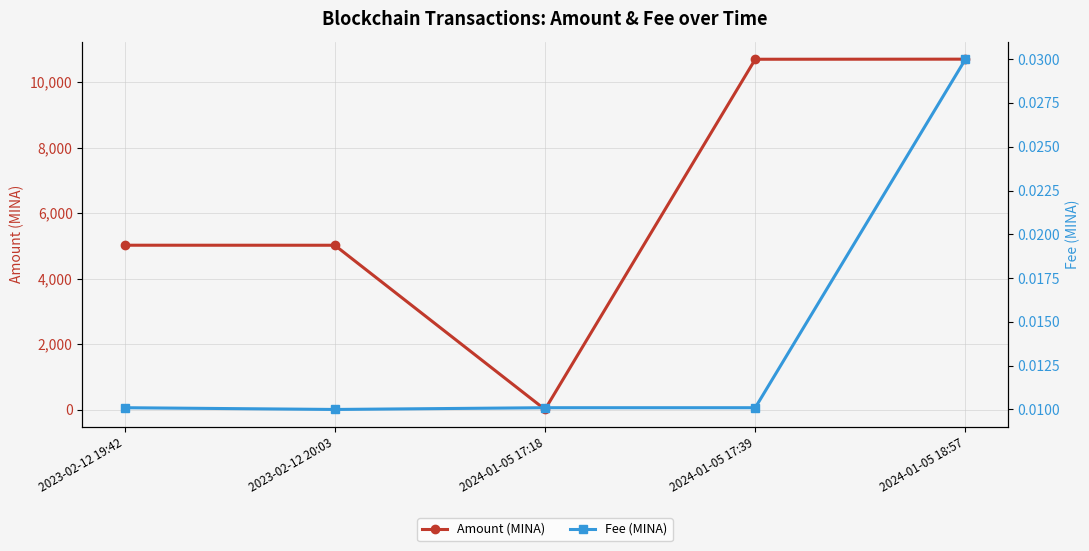

How many interior local valleys does the Amount (MINA) series have?

1